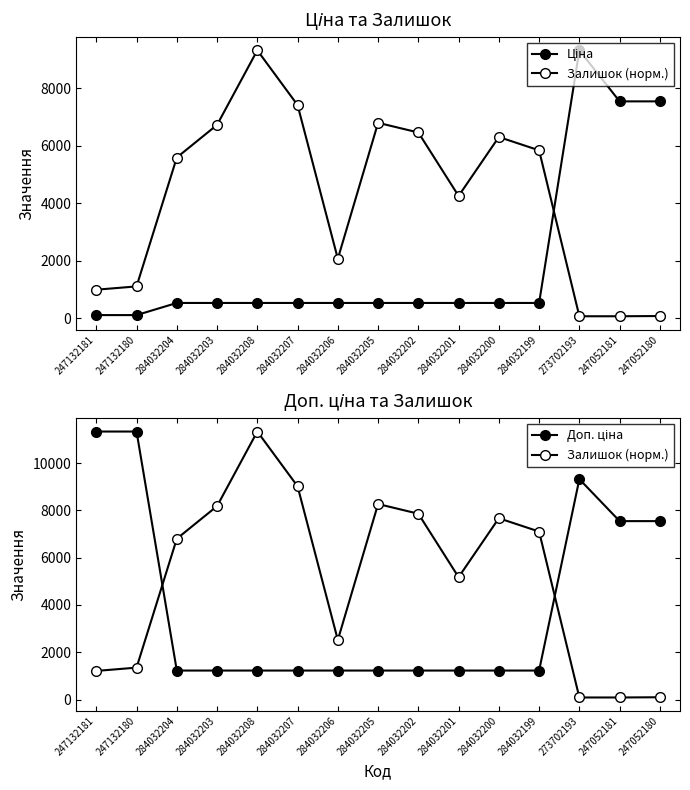

What is the greatest value displayed?

11334.0